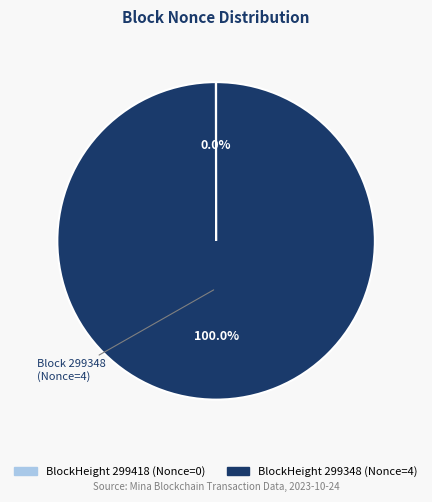

Does any single category account for the majority?

Yes